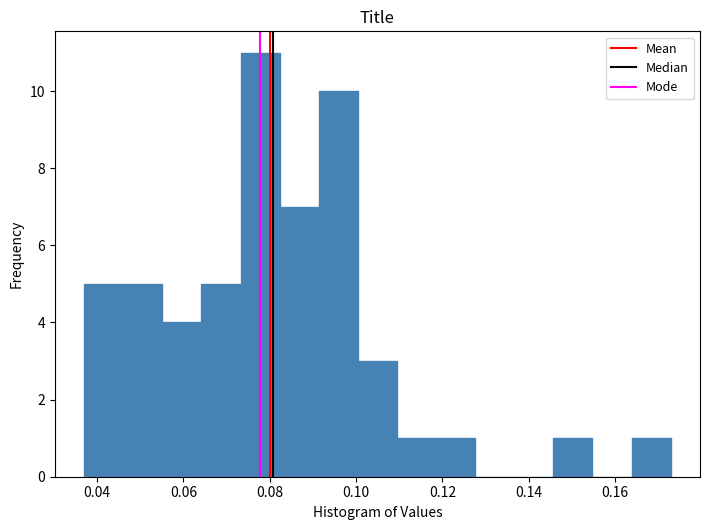

Reading left to right, list every bar in this chart as the range it spans on the x-axis followed by its height. Neither the bar edges nor the heights are printed on the chart, so give them approximately, as read against the axes.

0.038 to 0.046: 5
0.046 to 0.056: 5
0.056 to 0.064: 4
0.064 to 0.074: 5
0.074 to 0.082: 11
0.082 to 0.092: 7
0.092 to 0.100: 10
0.100 to 0.110: 3
0.110 to 0.118: 1
0.118 to 0.128: 1
0.128 to 0.136: 0
0.136 to 0.146: 0
0.146 to 0.154: 1
0.154 to 0.164: 0
0.164 to 0.172: 1